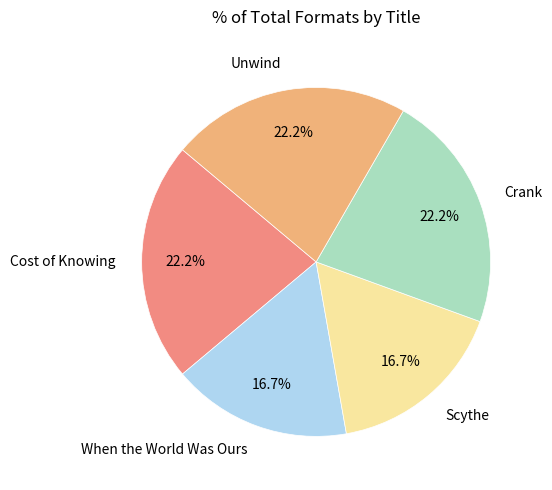

To the nearest percent, what percentage of the pie is Cost of Knowing?

22%